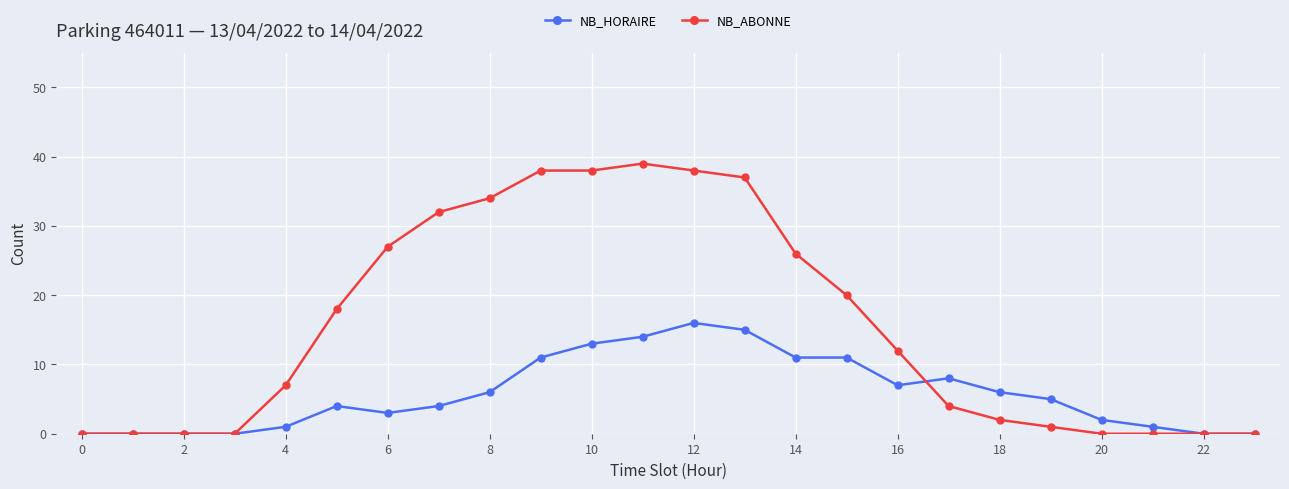

Rank the series by their maximum value, from highest to lowest.

NB_ABONNE, NB_HORAIRE